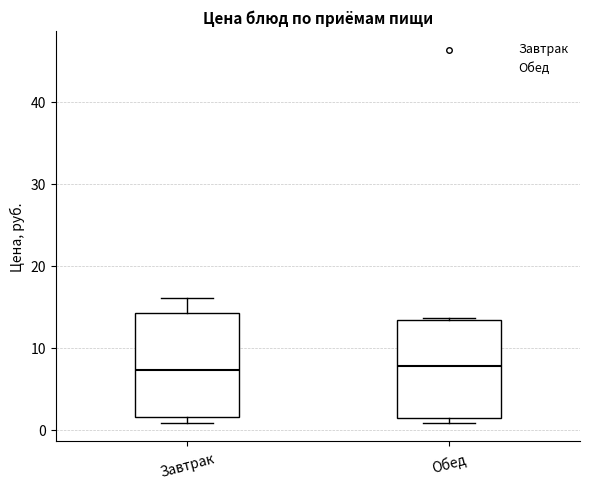

Reading left to right, read every box against the y-axis: the position of its median line, the range the box covers, and the ends of its whiskers. The values are not printed on the chart, so give them approximately, as read against the axis.

Завтрак: median 7, box 2 to 14, whiskers 1 to 16
Обед: median 8, box 1 to 13, whiskers 1 (just below the box's lower edge) to 14